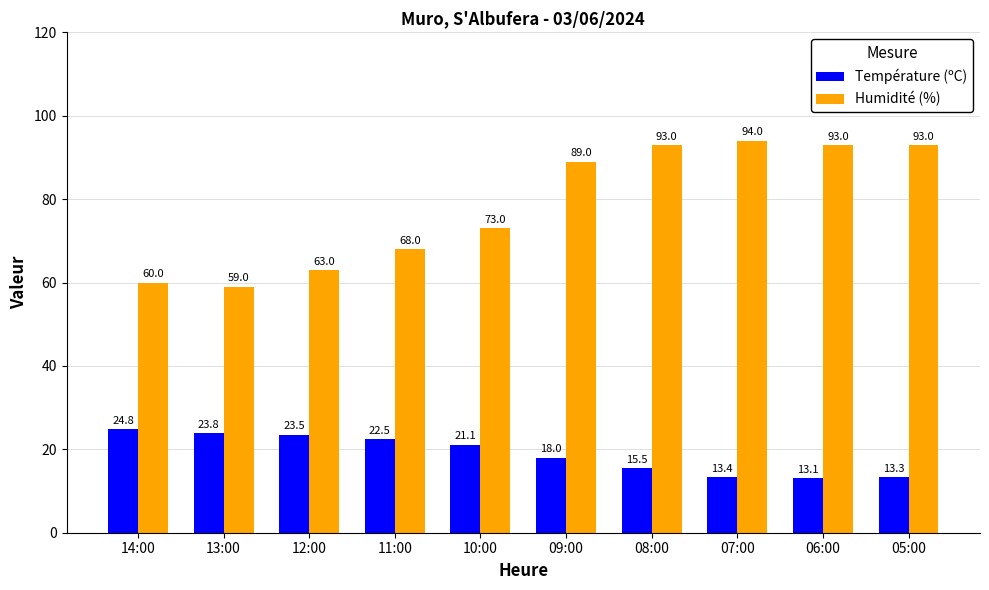

Reading left to right, list all the values displayed in this chart.

Température (ºC): 24.8	23.8	23.5	22.5	21.1	18.0	15.5	13.4	13.1	13.3
Humidité (%): 60.0	59.0	63.0	68.0	73.0	89.0	93.0	94.0	93.0	93.0